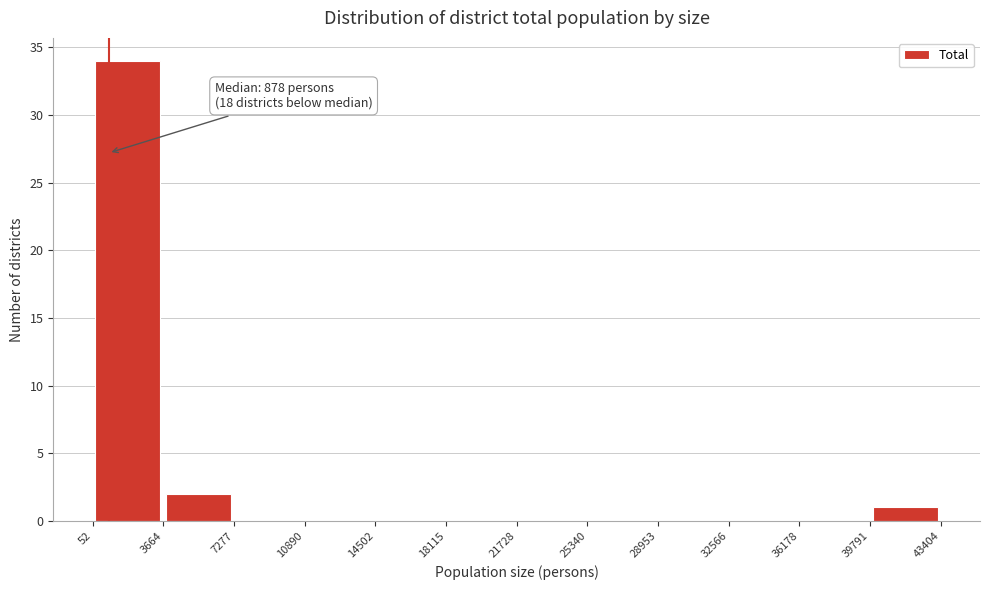

Over which range of the x-axis is the bar tallest?

52 to 3664